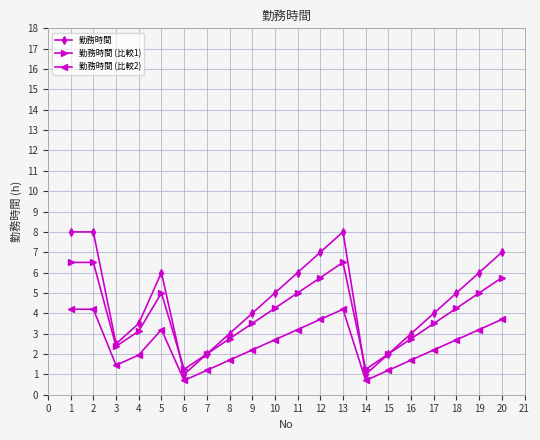

What is the smallest value displayed?

0.7